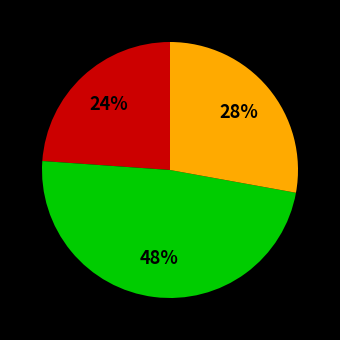

To the nearest percent, what is the difference between the largest and smallest slice percentages?

24%